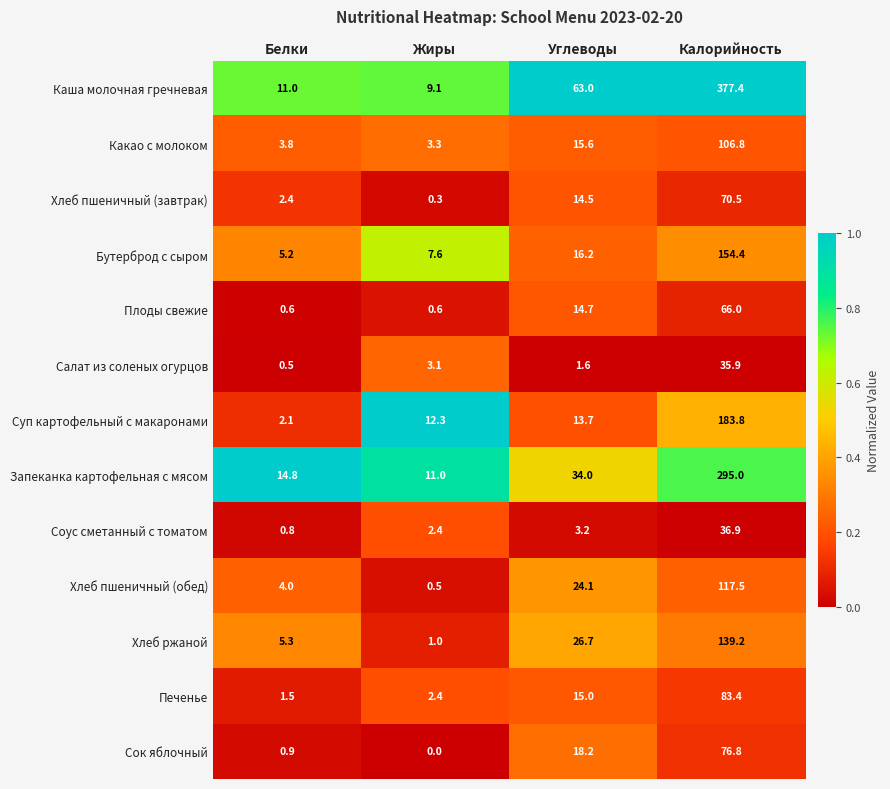

True or false: Хлеб пшеничный (завтрак) has a value of 7.0 at Углеводы.

False